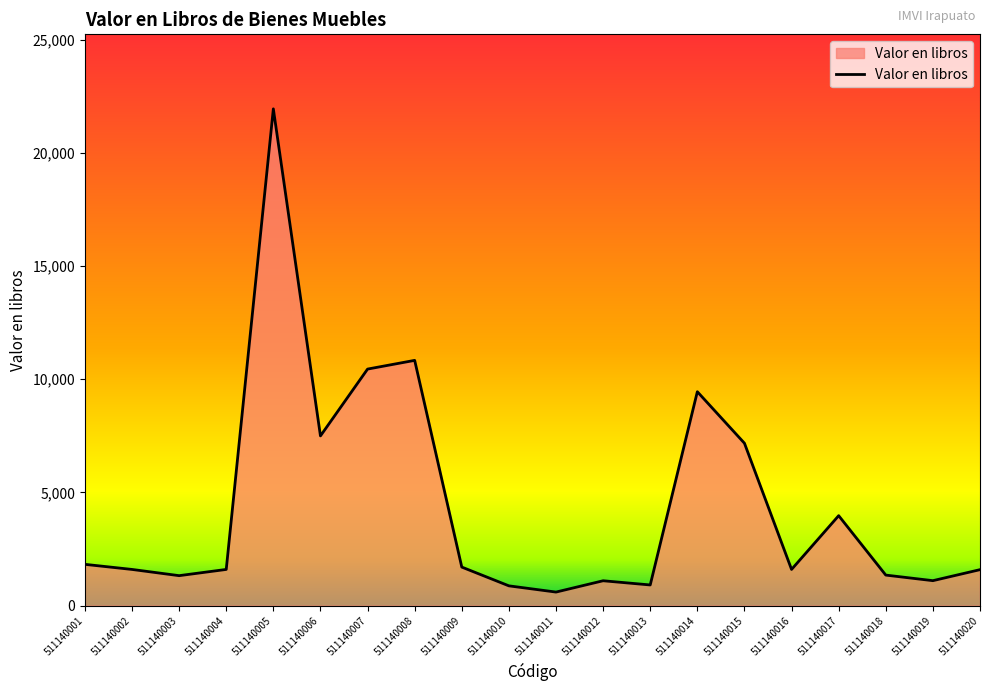

What is the difference between the maximum and minimum values?

21344.8